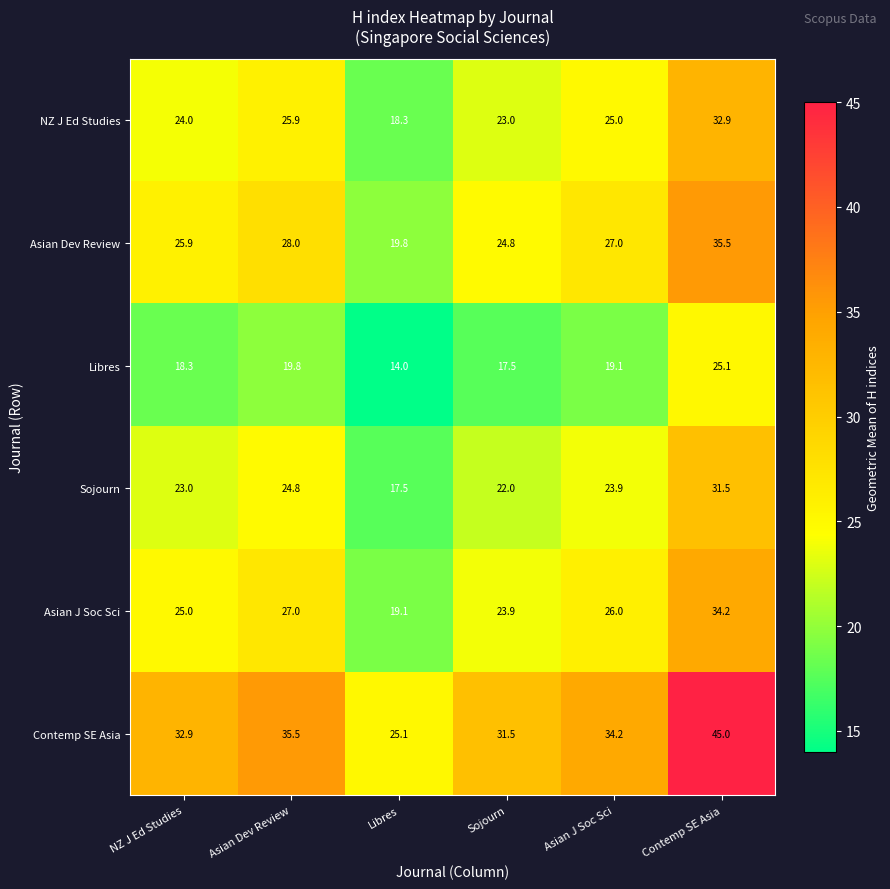

Which series changed the most between NZ J Ed Studies and Asian J Soc Sci?

Contemp SE Asia